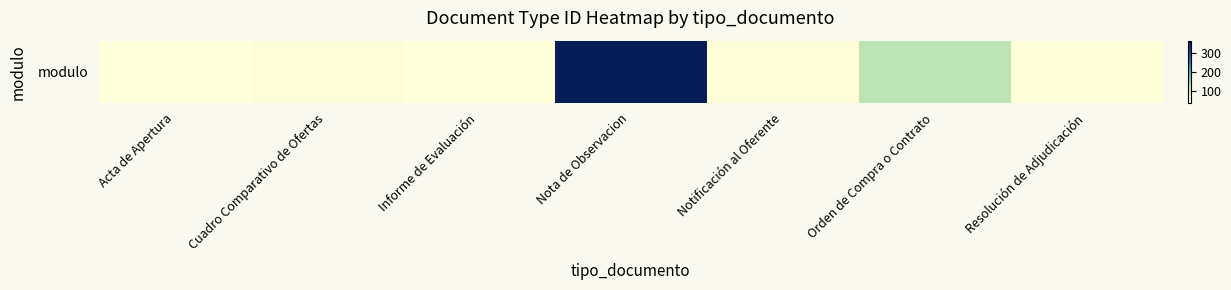

Reading right to left, transcribe all the data shown in this chart.

37	123	39	366	36	38	35